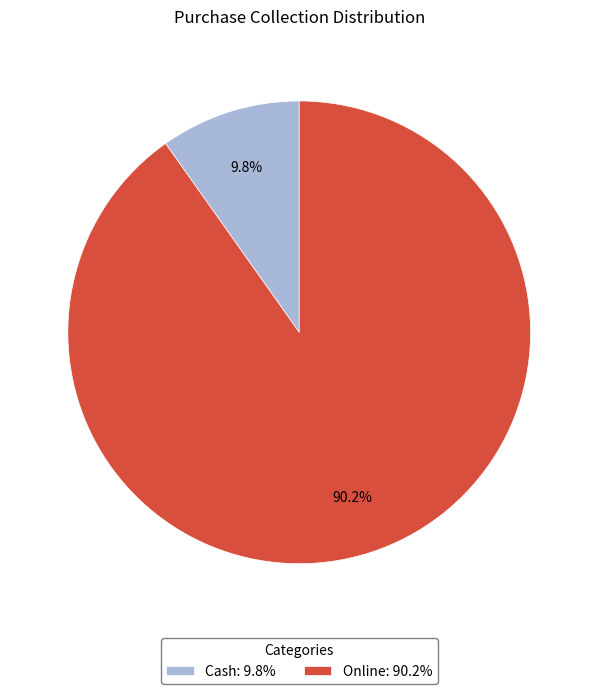

What is the largest slice in the pie chart?

Online